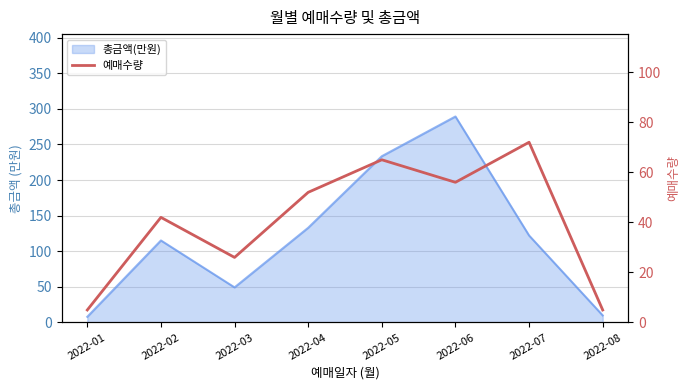

What is the difference between the maximum and minimum values?

67